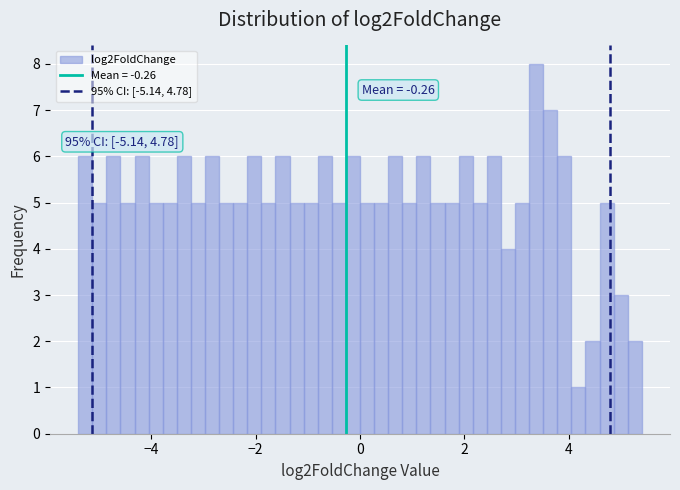

Read against the x-axis, roughly where is the centre of the tallest bar?

3.4